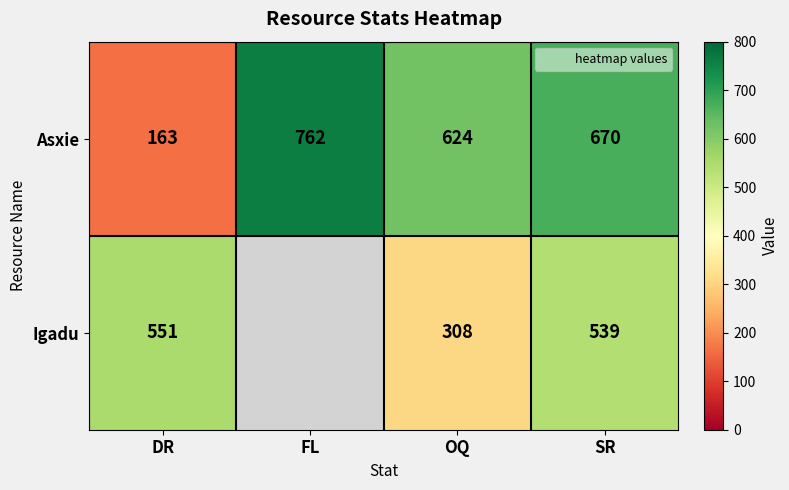

Is it true that Asxie equals 1249 at FL?

False